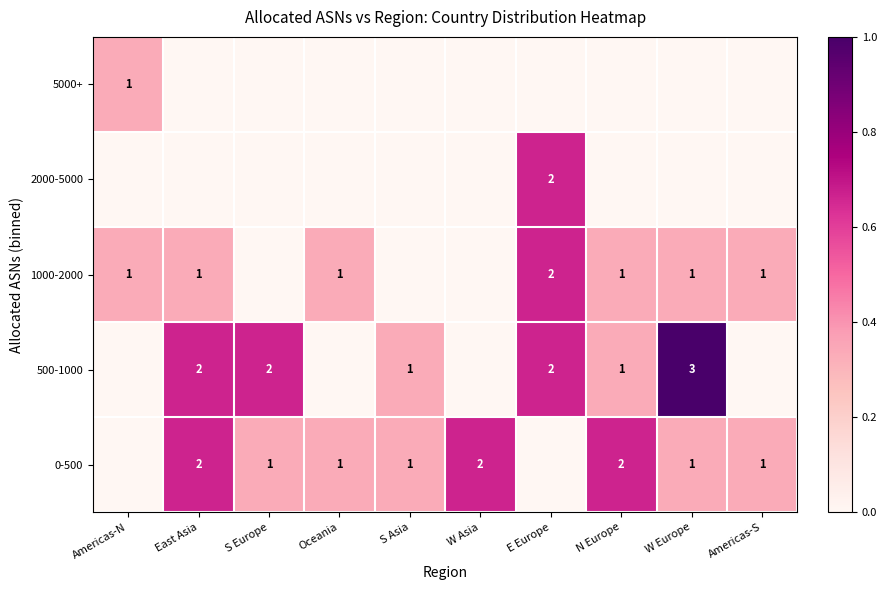

Between E Europe and Oceania, which is larger?

Oceania